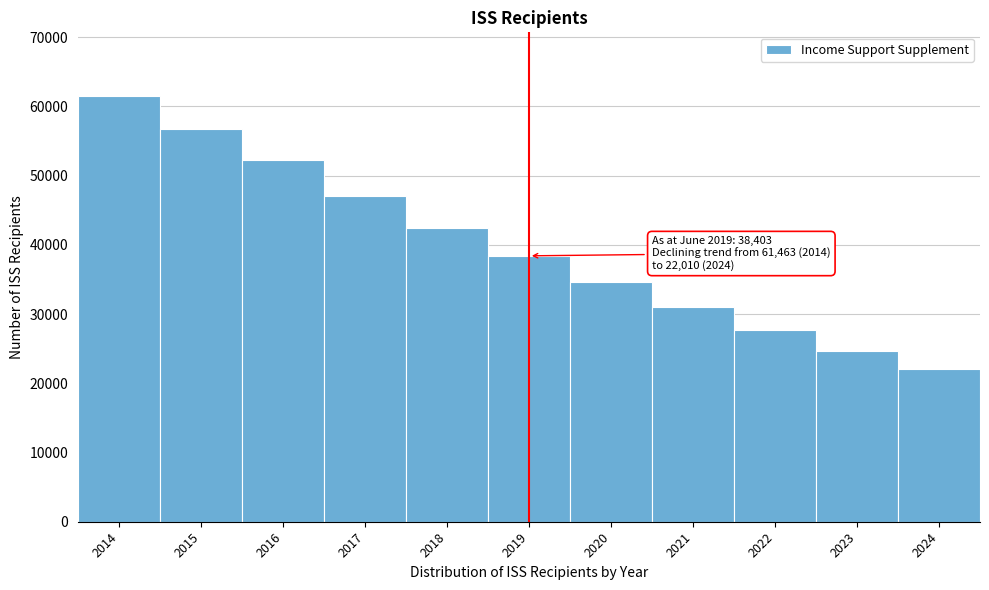

Reading left to right, list all the values displayed in this chart.

2014=61463	2015=56725	2016=52292	2017=47036	2018=42464	2019=38403	2020=34571	2021=30984	2022=27730	2023=24662	2024=22010